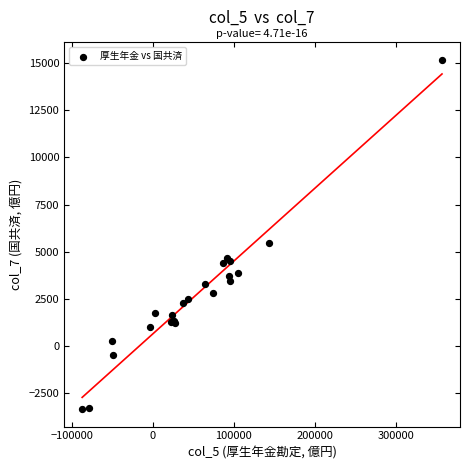

What Y value in the scatter plot is closest to 5908?

5483